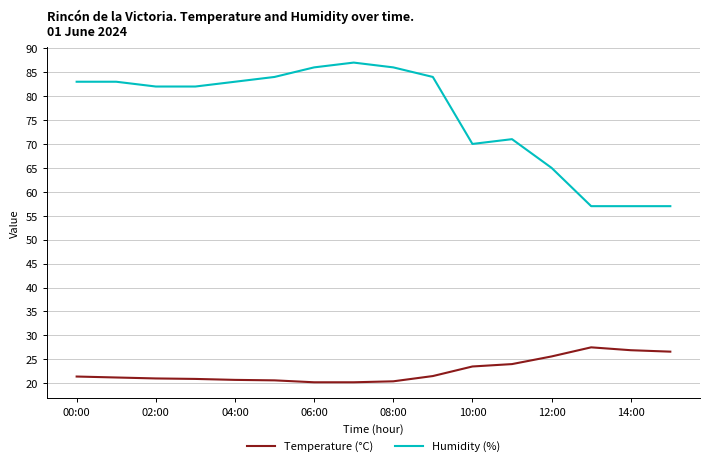

List the series in order of their peak value, highest first.

Humidity (%), Temperature (°C)